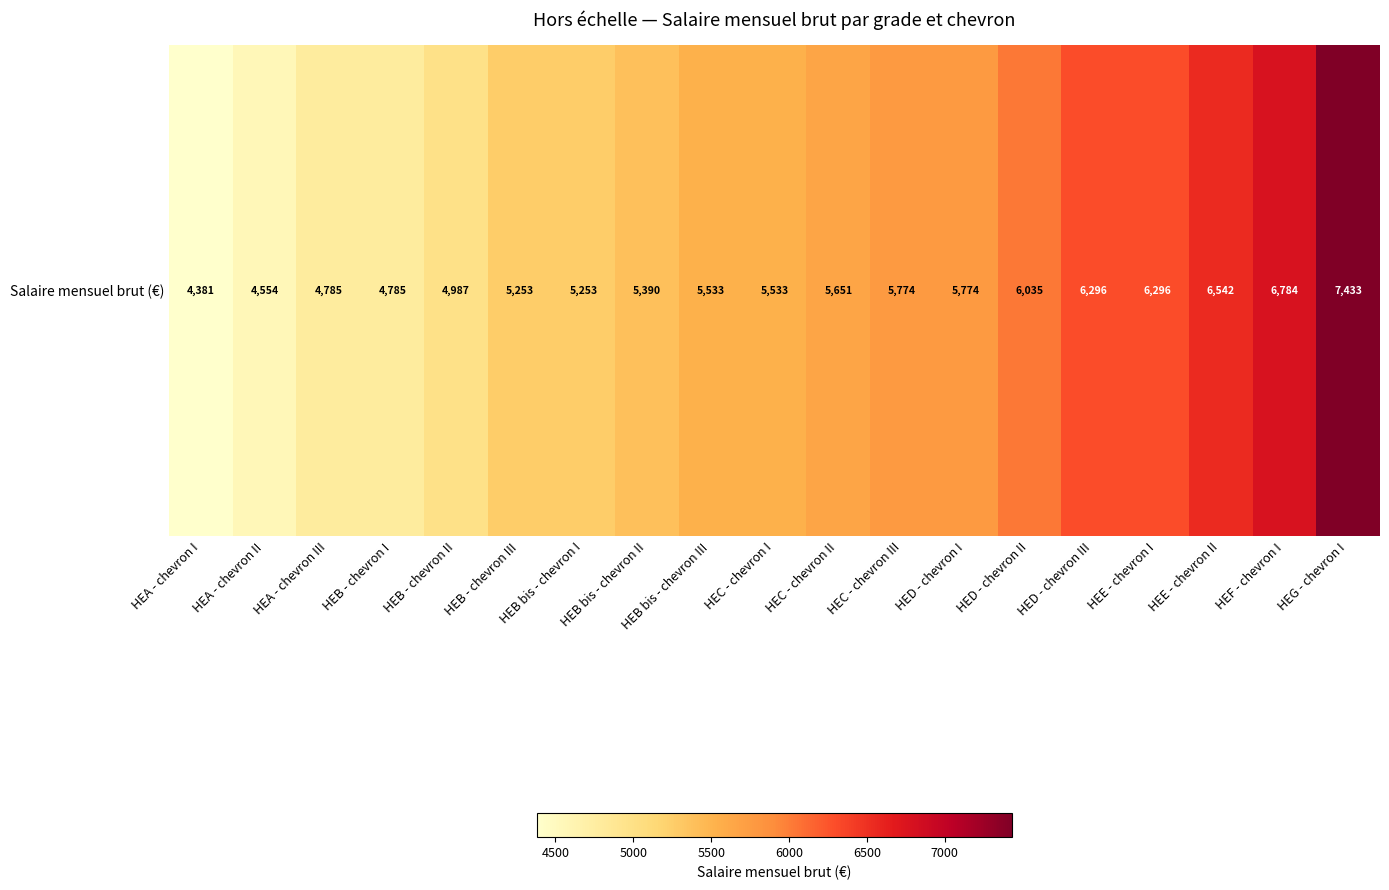

Where is the data nearest to the value 5907?

HED - chevron II